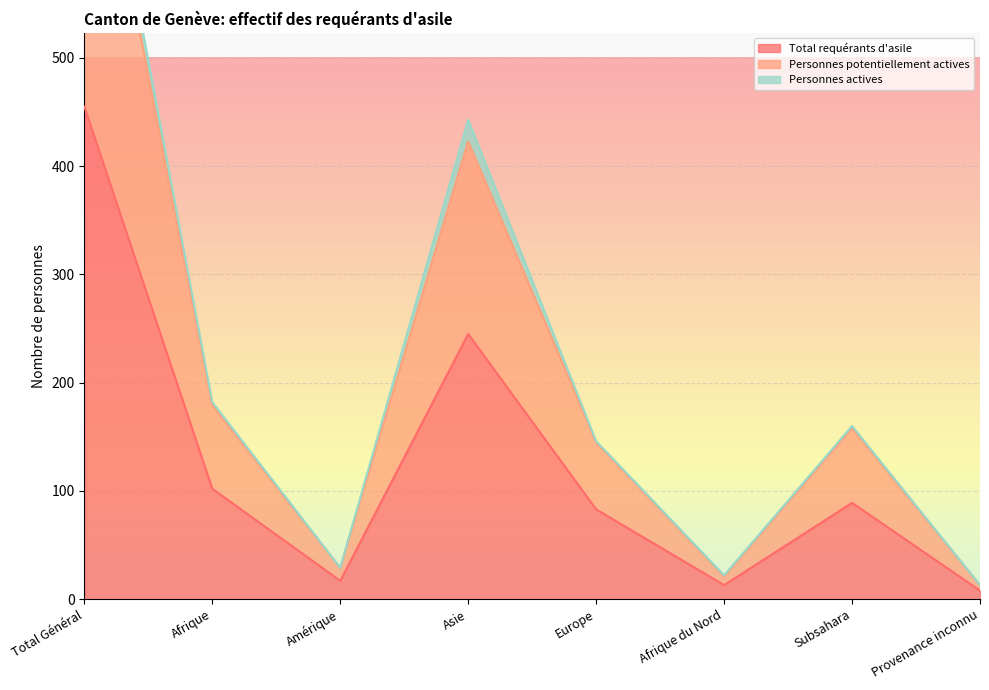

What is the sum of all Total requérants d'asile values?

1012